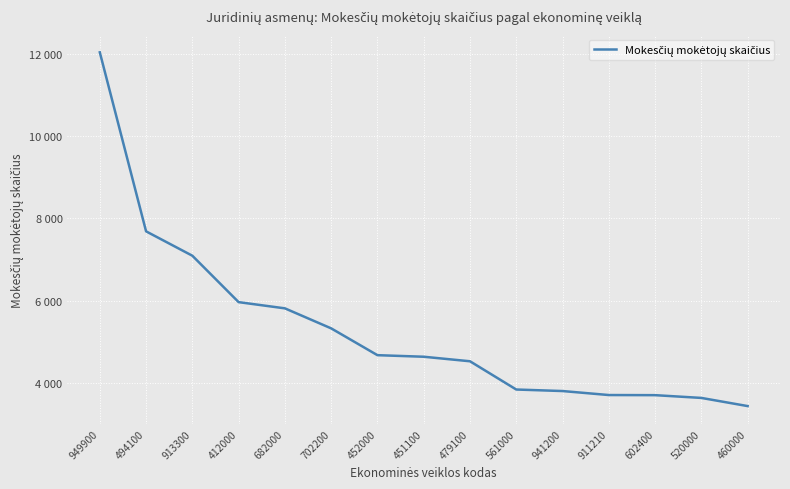

The value at 949900 is 2806. True or false?

False